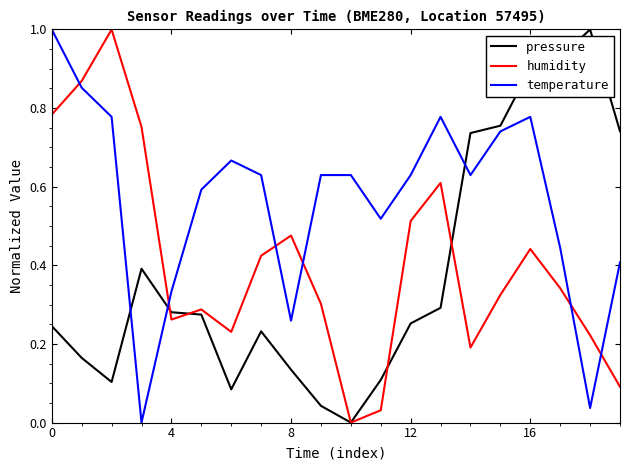

What are all the series names shown in the legend?

pressure, humidity, temperature